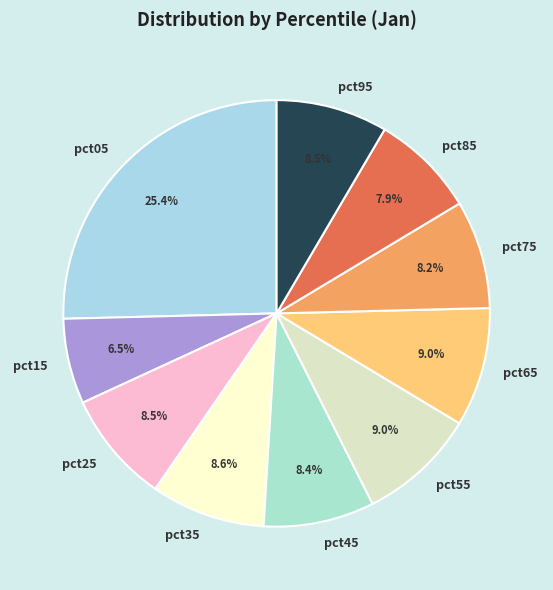

Which category has the biggest portion of the pie?

pct05